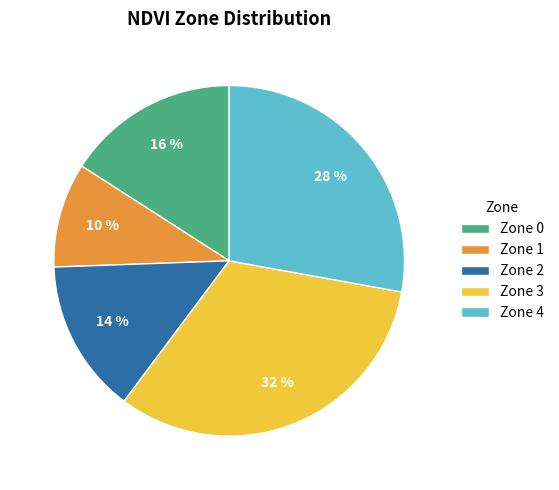

Which has a higher value, Zone 3 or Zone 0?

Zone 3